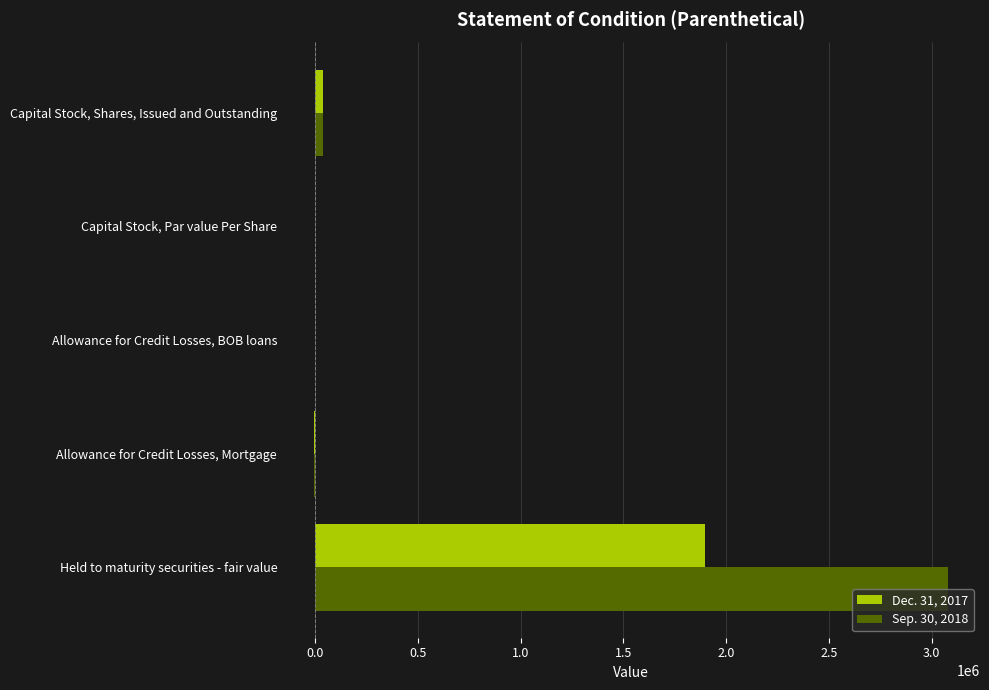

At which label does Dec. 31, 2017 reach its peak?

Held to maturity securities - fair value